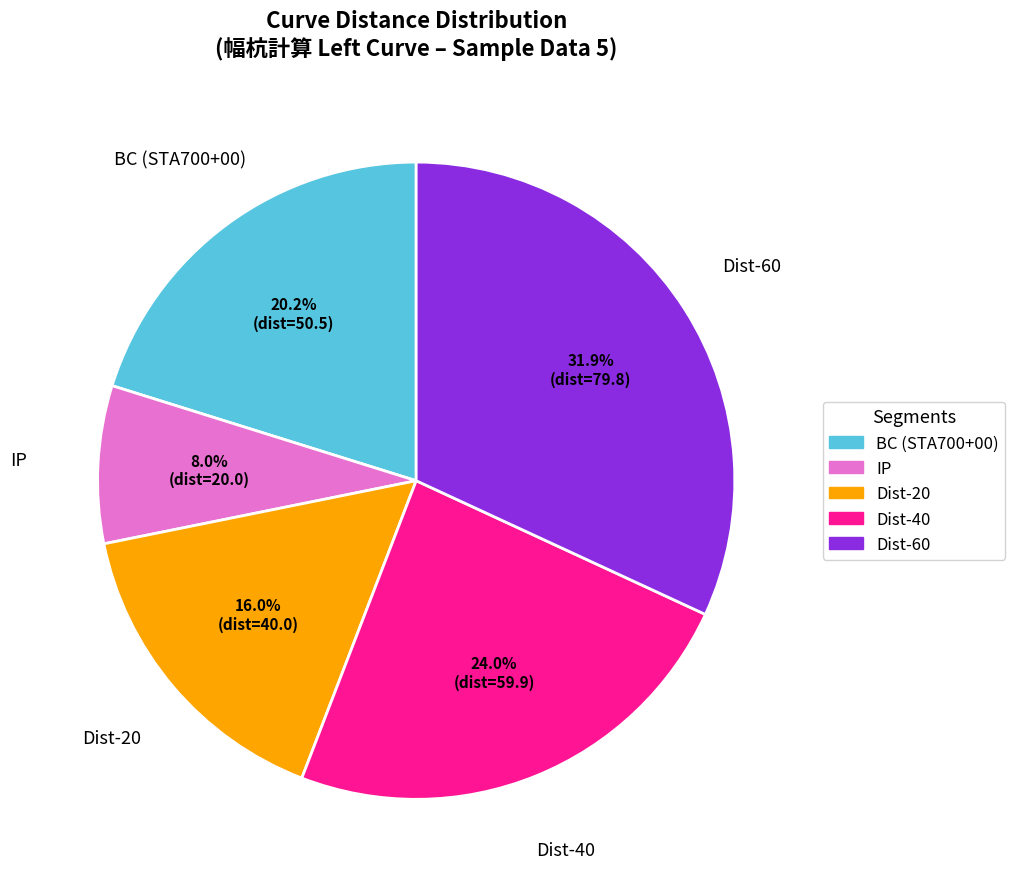

Is there any slice that represents more than half of the pie?

No